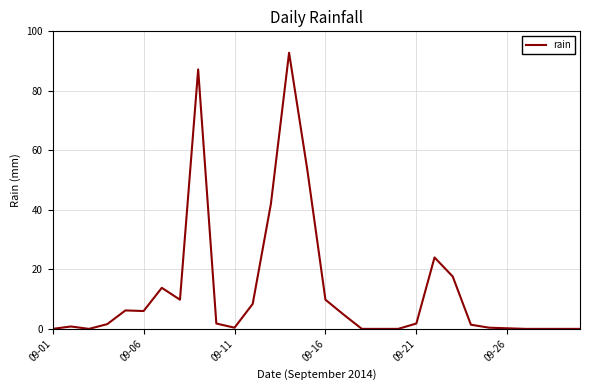

What is the greatest value displayed?

92.8